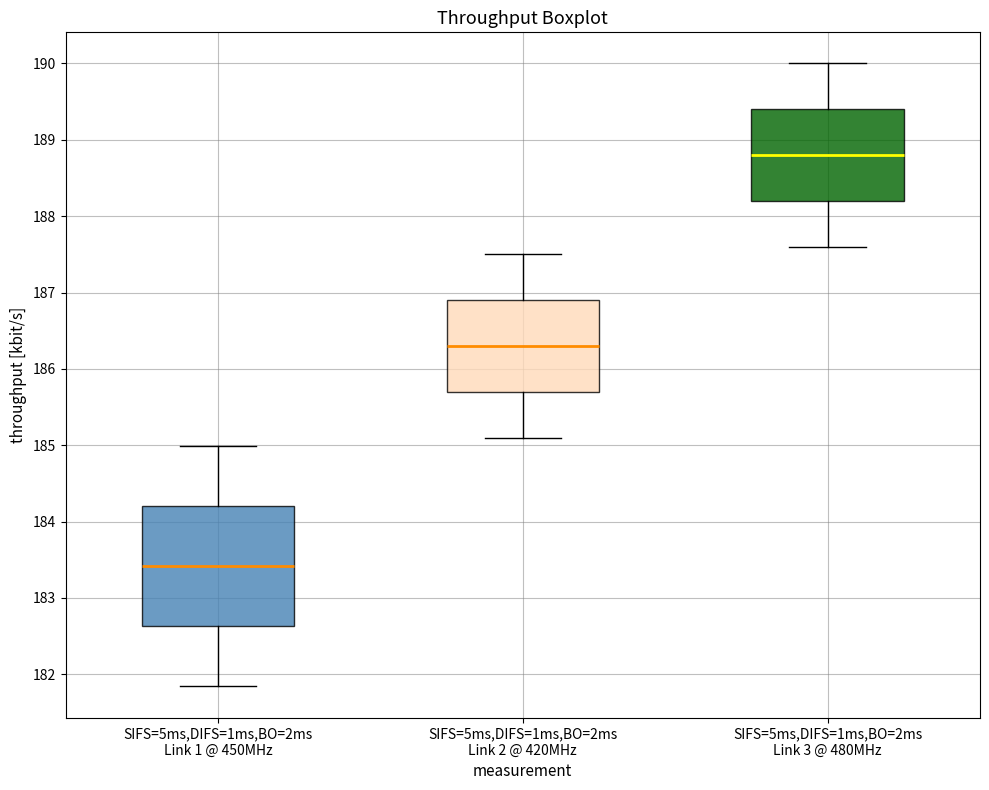

Which box has the lowest median line?

SIFS=5ms,DIFS=1ms,BO=2ms Link 1 @ 450MHz